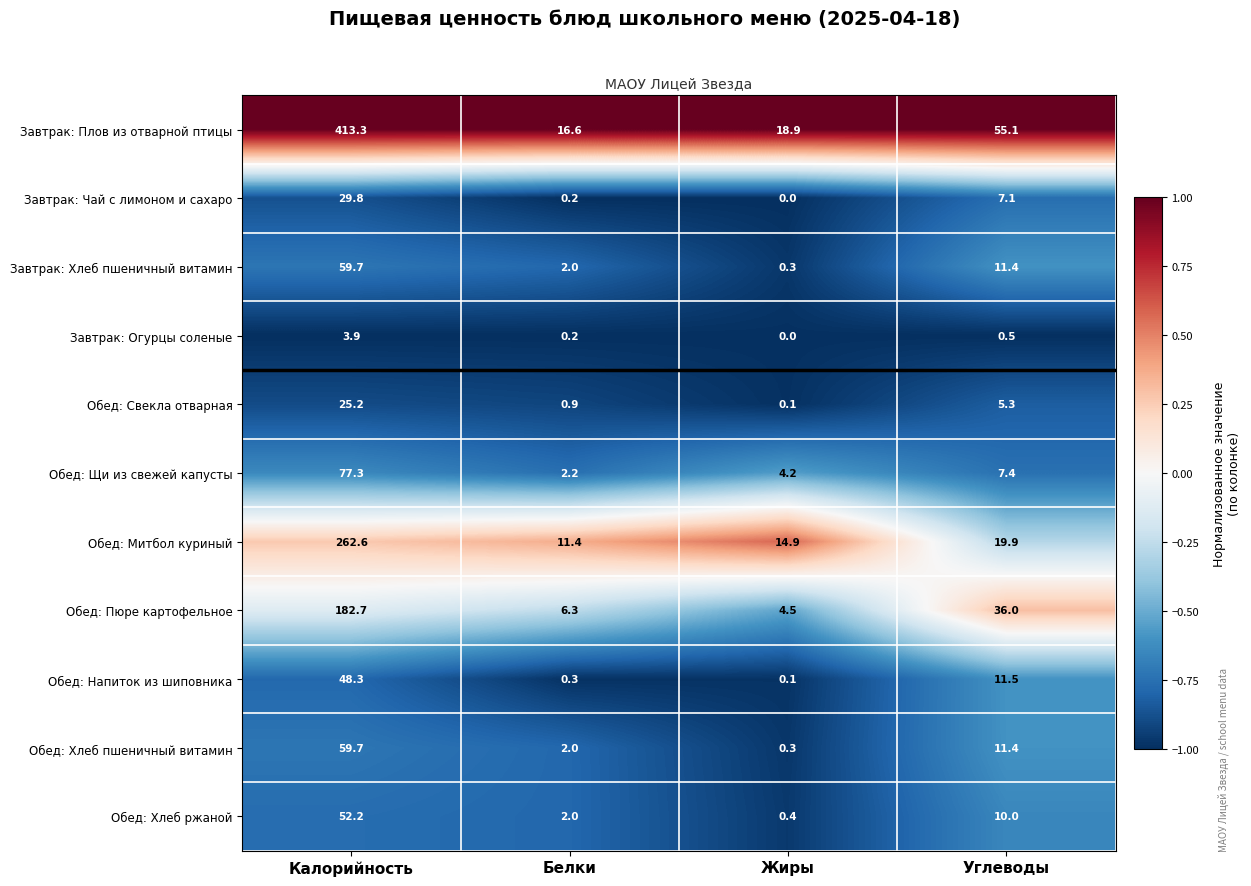

Which series has the largest total across all categories?

Завтрак: Плов из отварной птицы